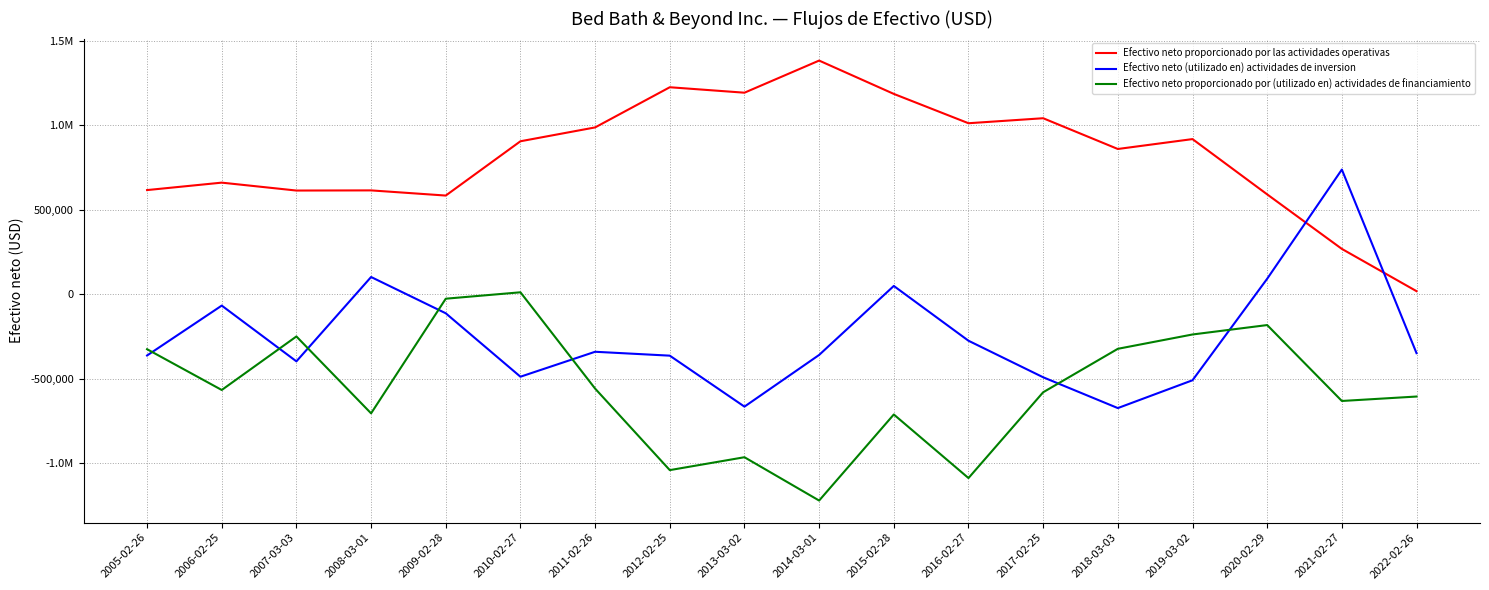

Rank the series at 2016-02-27 from highest to lowest value.

Efectivo neto proporcionado por las actividades operativas, Efectivo neto (utilizado en) actividades de inversion, Efectivo neto proporcionado por (utilizado en) actividades de financiamiento